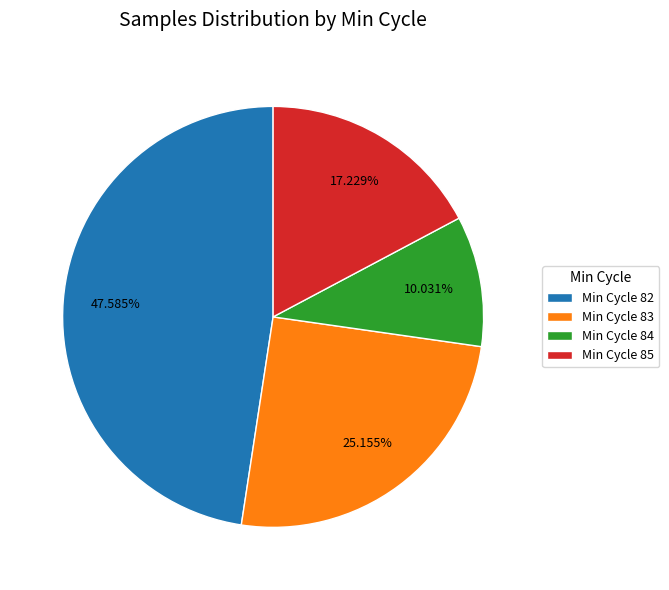

Does any single category account for the majority?

No